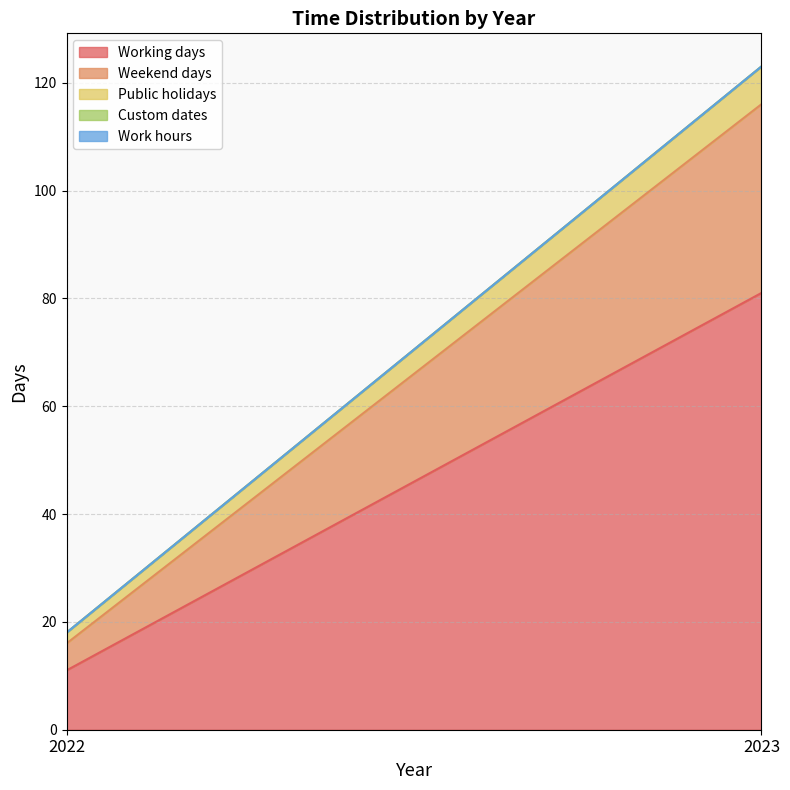

Which series has the widest spread of values?

Working days